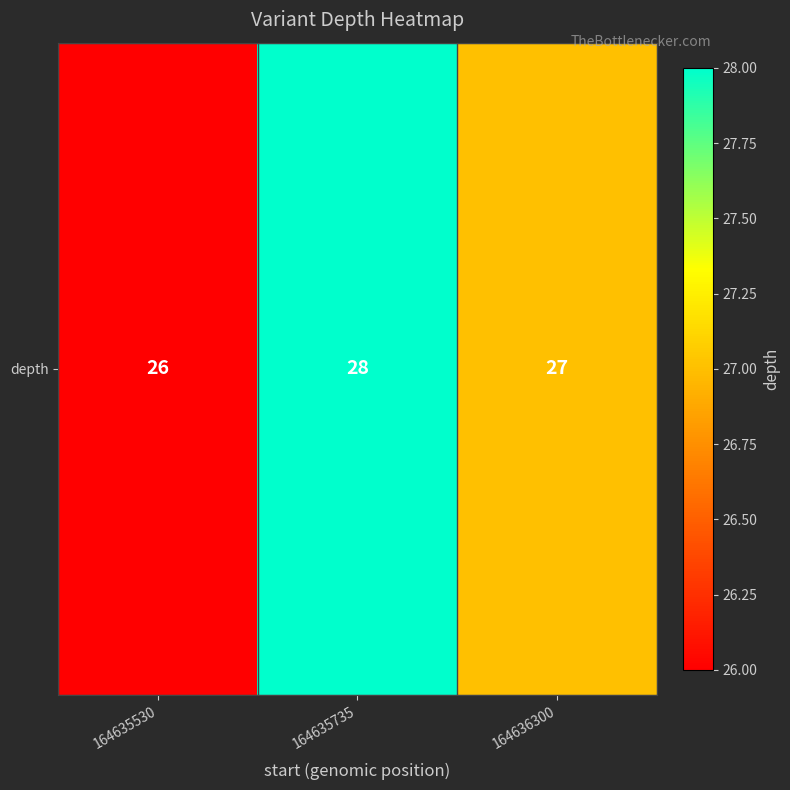

The value at 164636300 is 7. True or false?

False